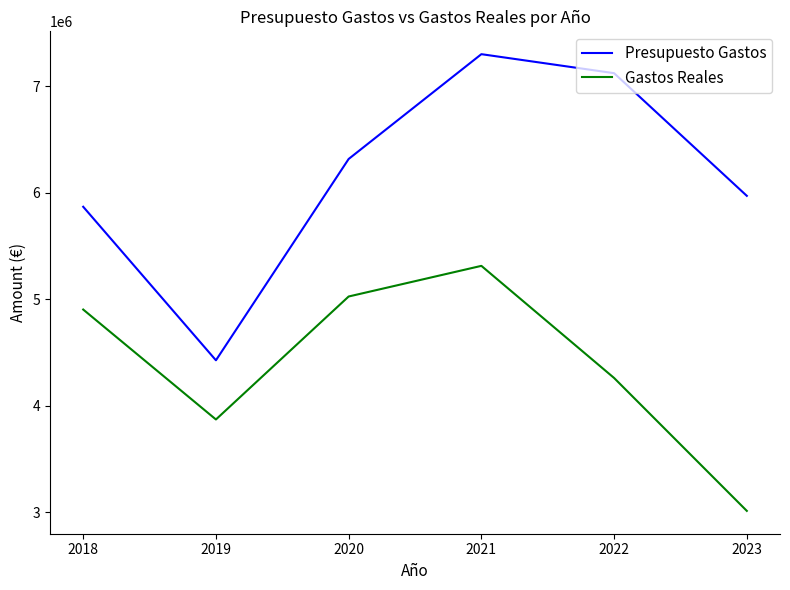

At 2019, list the series in order from smallest to largest.

Gastos Reales, Presupuesto Gastos